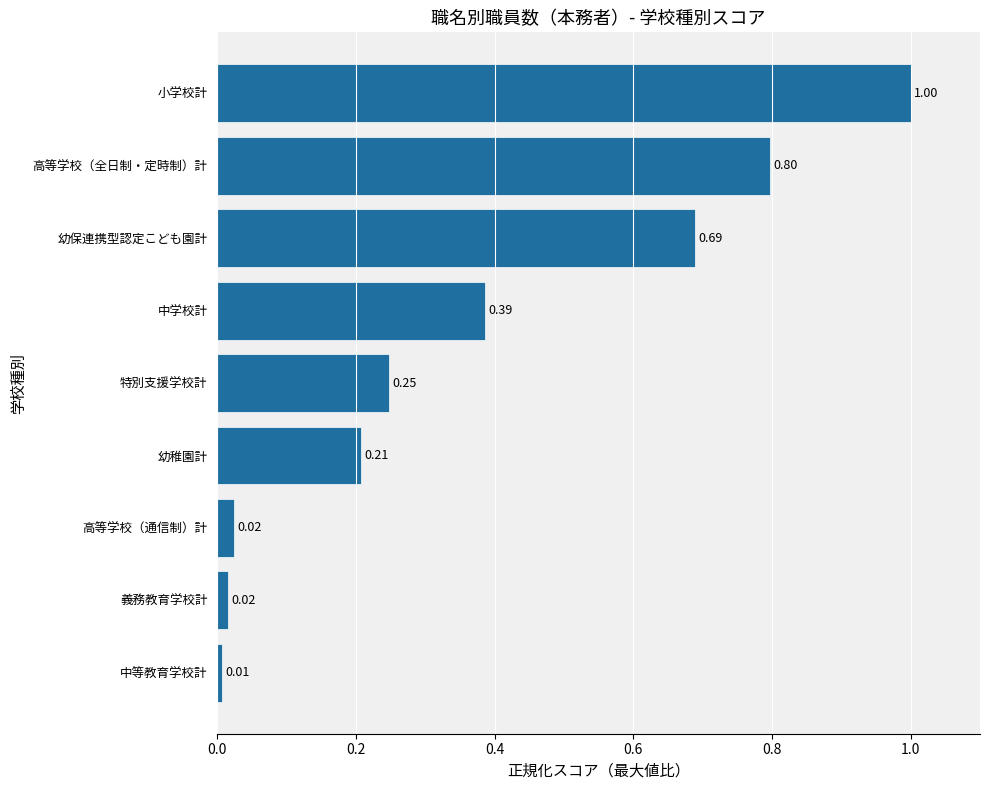

What is the difference between the values at 幼稚園計 and 小学校計?

0.8